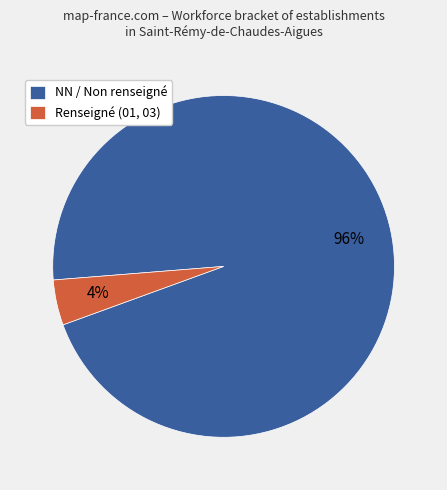

Is the sum of Renseigné (01, 03) and NN / Non renseigné greater than half?

Yes